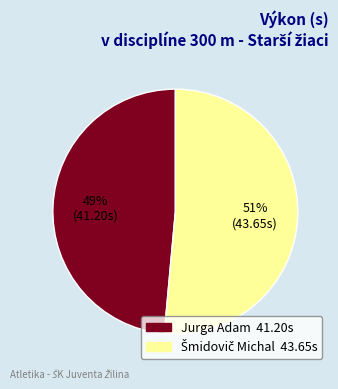

What percentage is the Jurga Adam slice, to the nearest percent?

49%